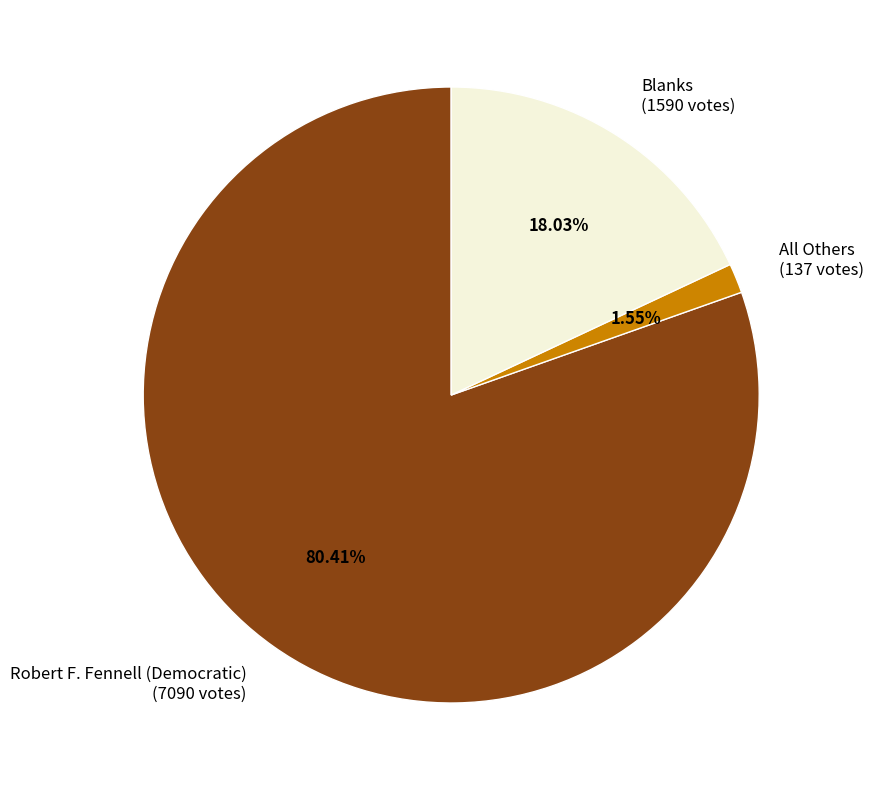

Which slice represents more than half of the pie?

Robert F. Fennell (Democratic)